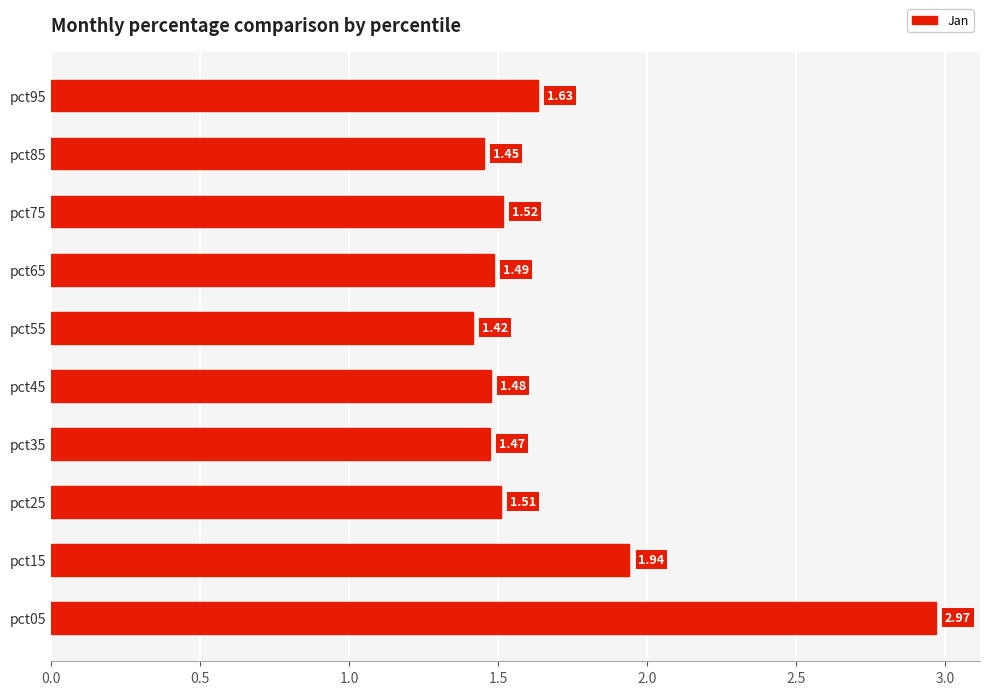

Rank the categories by value from lowest to highest.

pct55, pct85, pct35, pct45, pct65, pct25, pct75, pct95, pct15, pct05